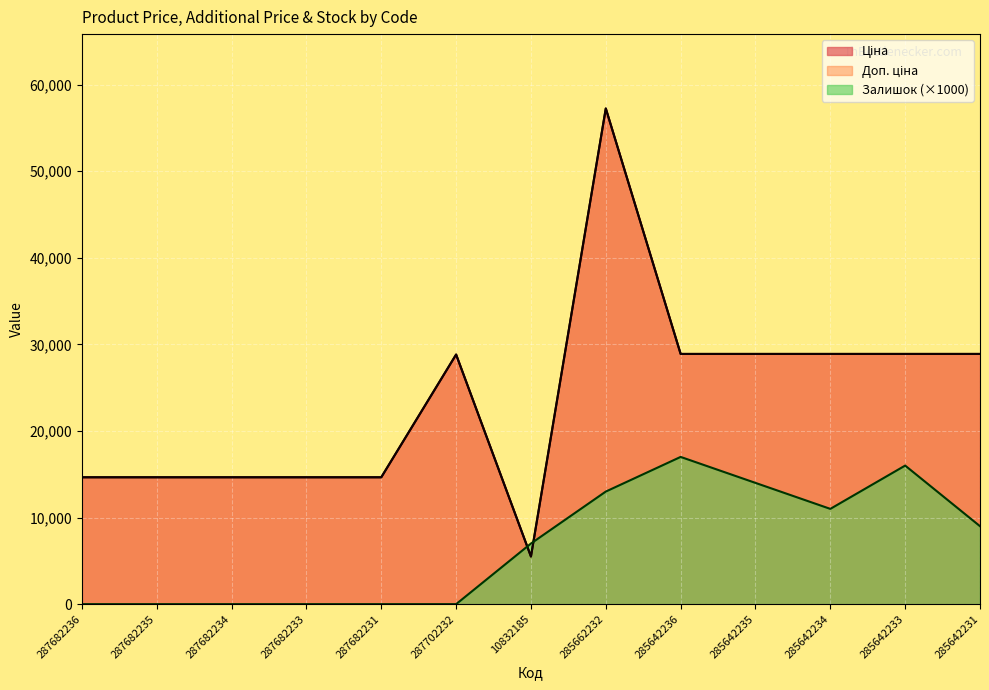

What position from the left is 10832185?

7